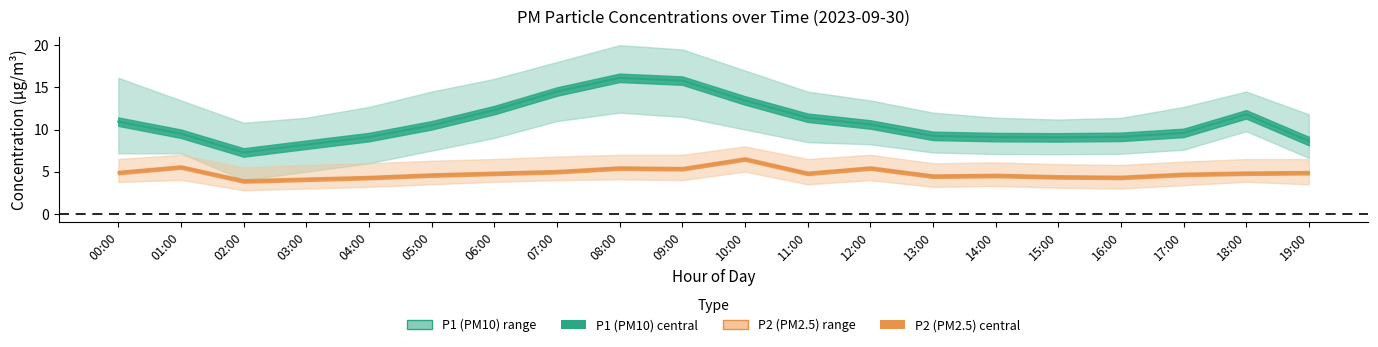

Where is the first local maximum for P1_upper?

08:00